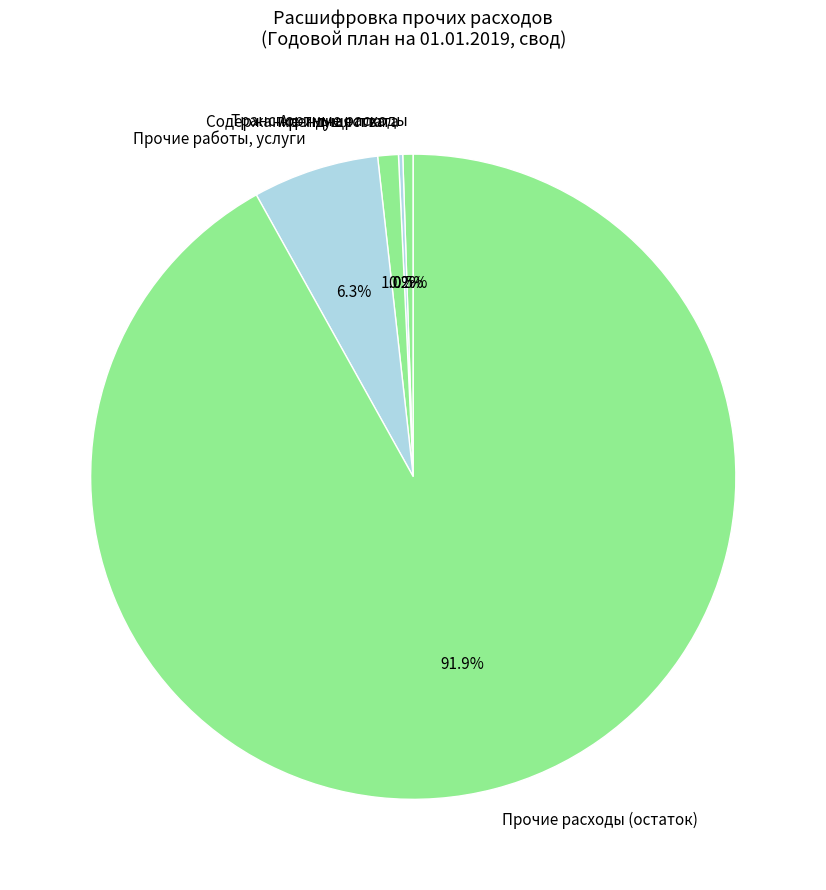

Does Прочие расходы (остаток) account for over 50% of the chart?

Yes